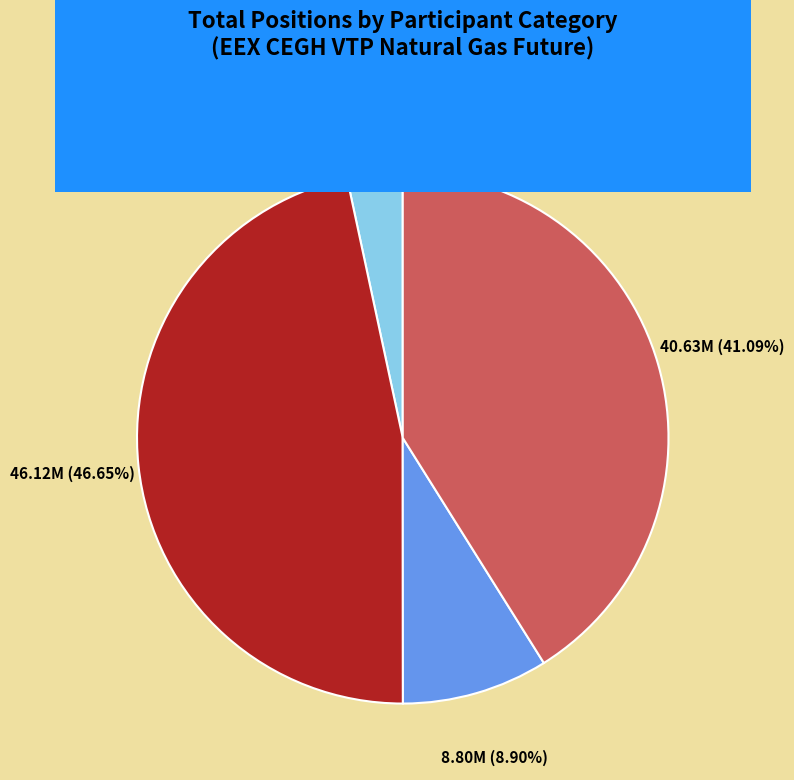

Is there any slice that represents more than half of the pie?

No